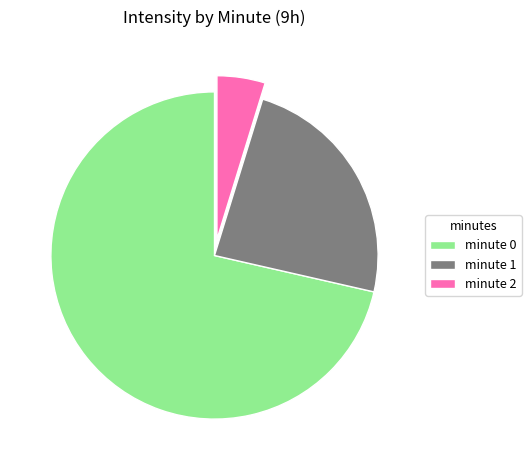

Between minute 0 and minute 2, which is larger?

minute 0